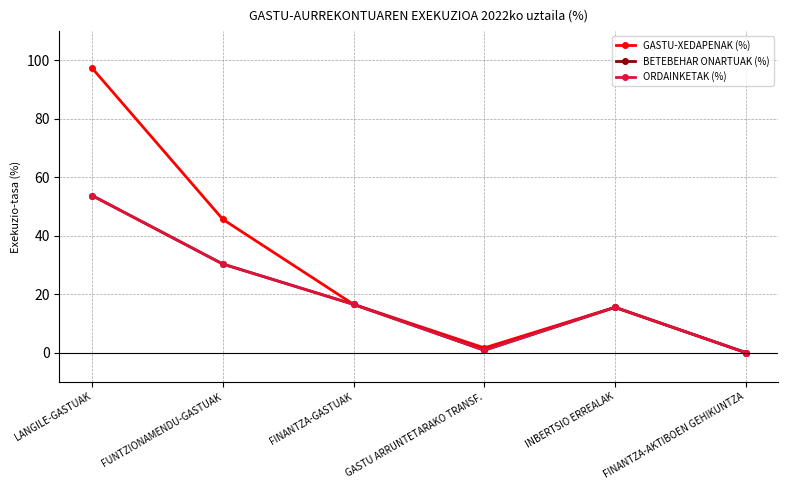

What is the difference between the maximum and minimum values in the GASTU-XEDAPENAK (%) series?

97.3